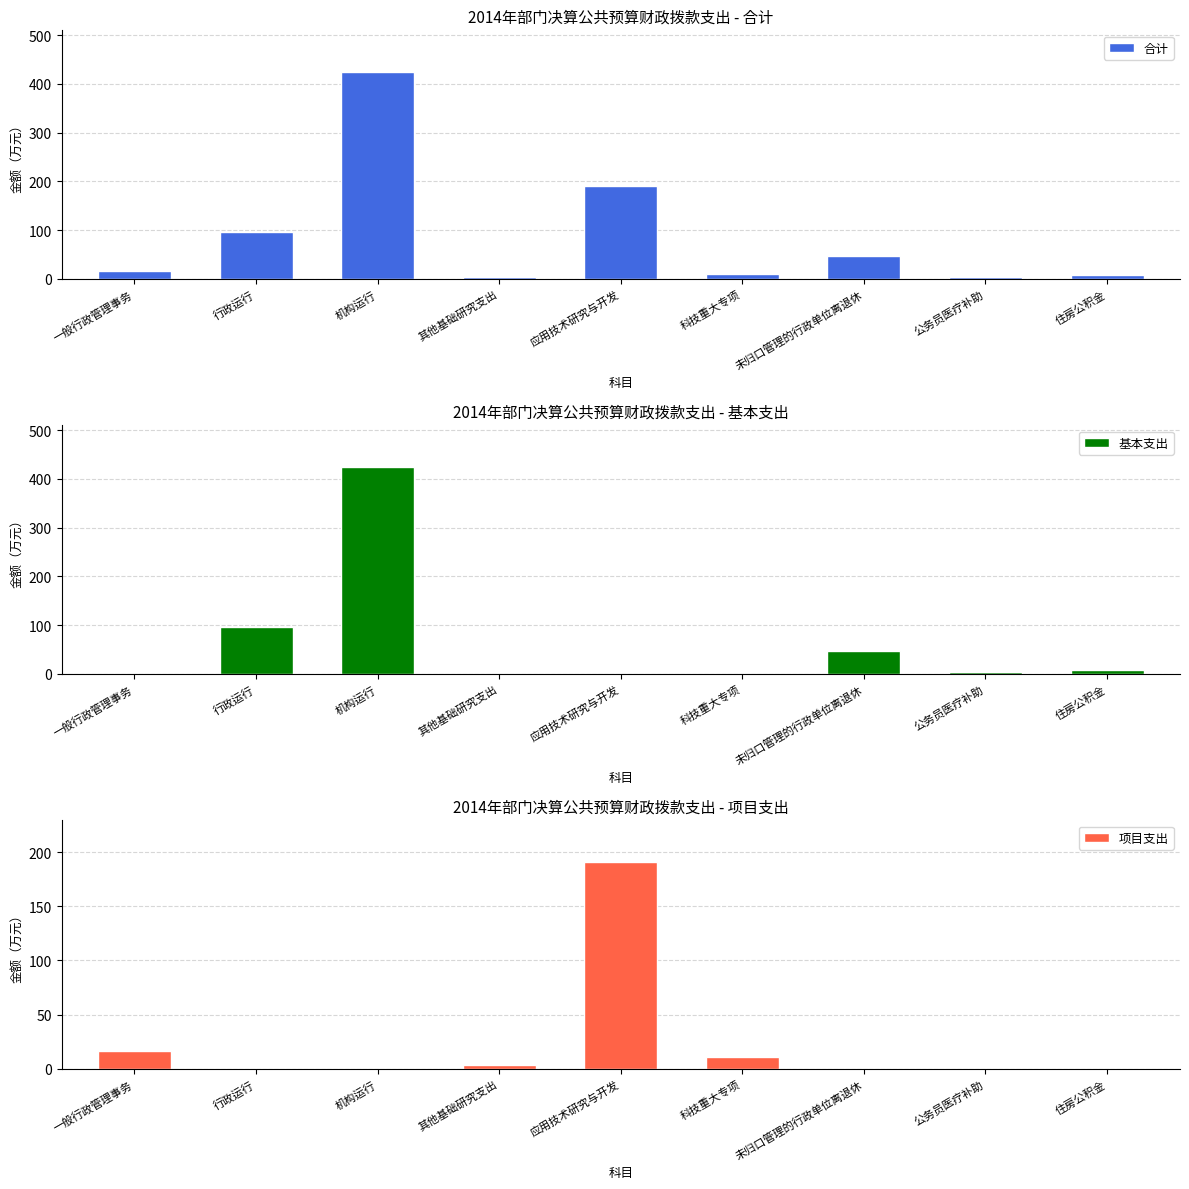

Reading right to left, transcribe all the data shown in this chart.

合计: 8	5	47	11	191	4	425	96	17
基本支出: 8	5	47	0	0	0	425	96	0
项目支出: 0	0	0	11	191	4	0	0	17